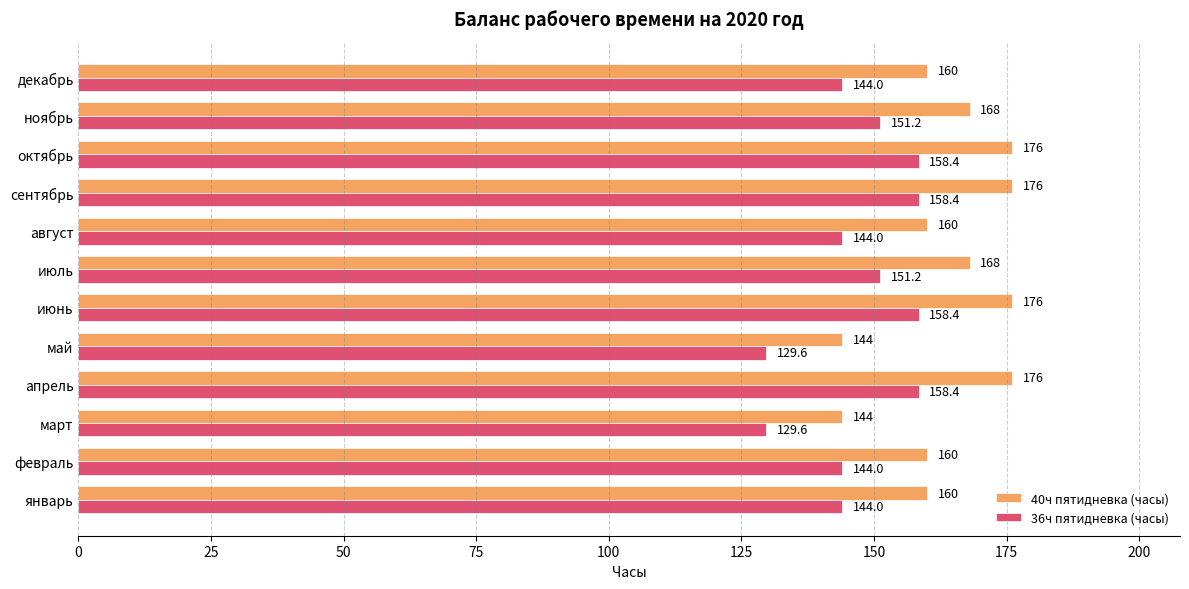

True or false: 40ч пятидневка (часы) has a value of 144.0 at март.

True